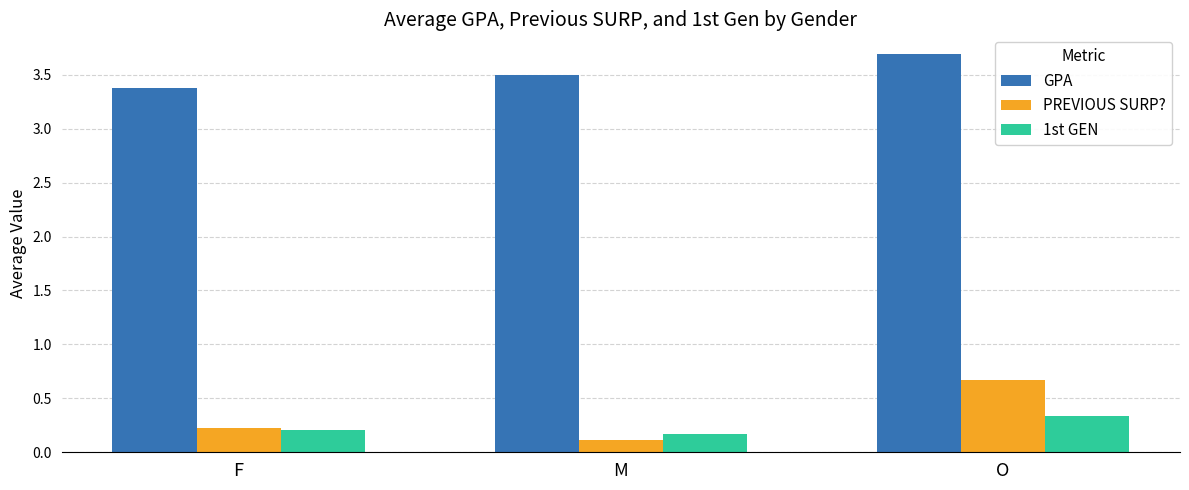

What is the sum of the PREVIOUS SURP? values at F and O?

0.9